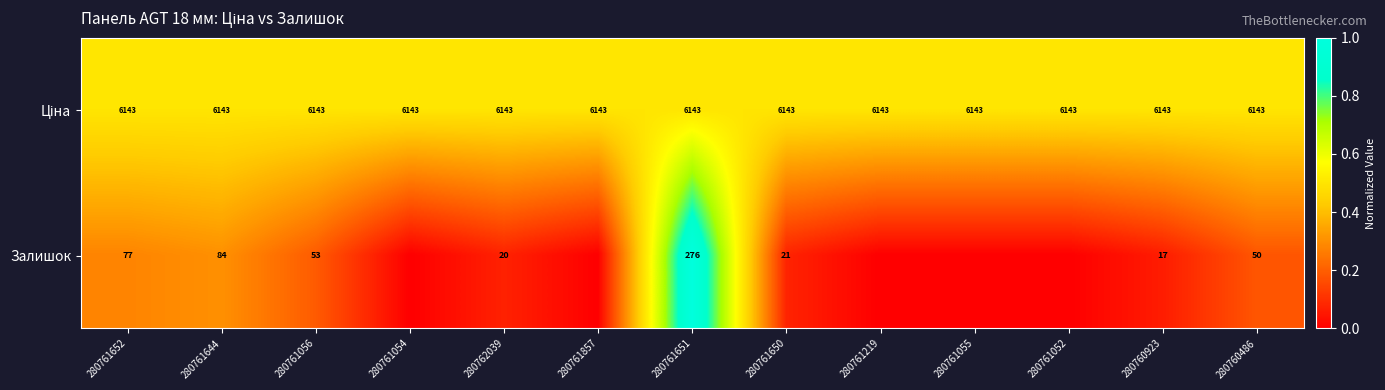

The value of Залишок at 280762039 is 35. True or false?

False